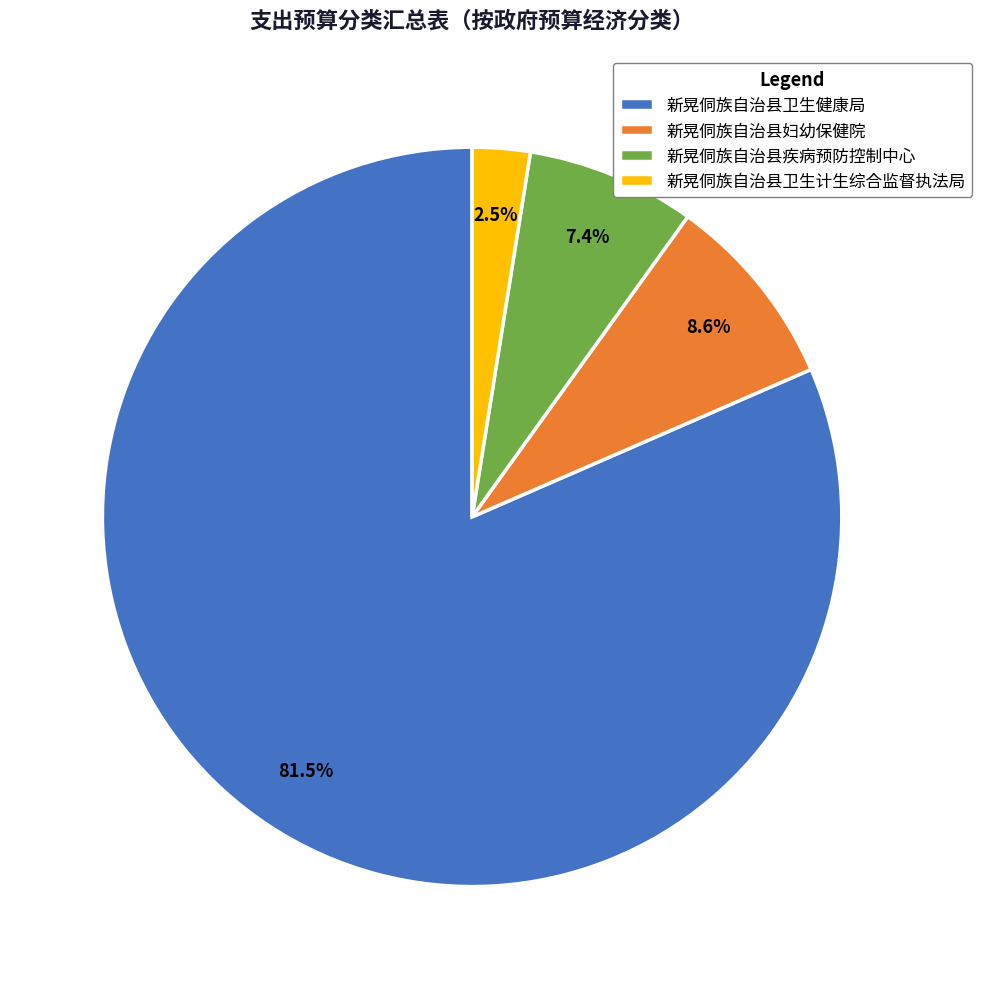

Which slice is the largest?

新晃侗族自治县卫生健康局